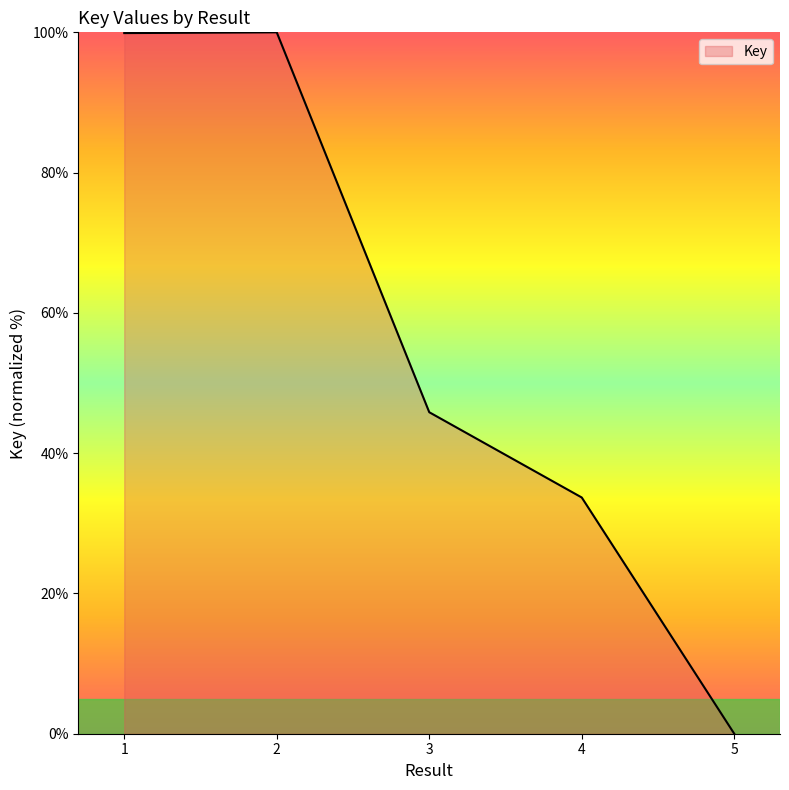

The chart shows a value of 100.0 at 2. True or false?

True